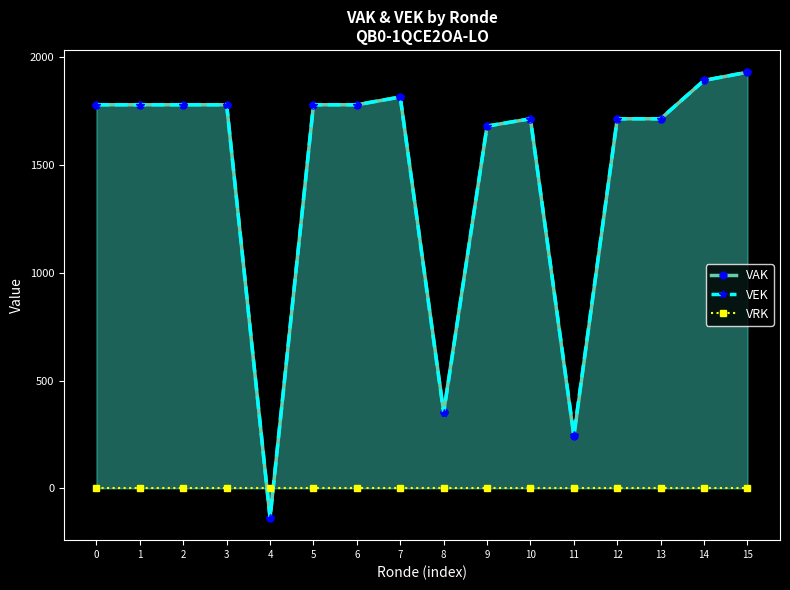

Reading left to right, extract all data points from this chart.

VAK: 0=1780	1=1780	2=1780	3=1780	4=-137	5=1780	6=1780	7=1816	8=355	9=1681	10=1715	11=241	12=1715	13=1715	14=1893	15=1931
VEK: 0=1780	1=1780	2=1780	3=1780	4=-137	5=1780	6=1780	7=1816	8=349	9=1681	10=1715	11=247	12=1715	13=1715	14=1893	15=1931
VRK: 0=0	1=0	2=0	3=0	4=0	5=0	6=0	7=0	8=0	9=0	10=0	11=0	12=0	13=0	14=0	15=0